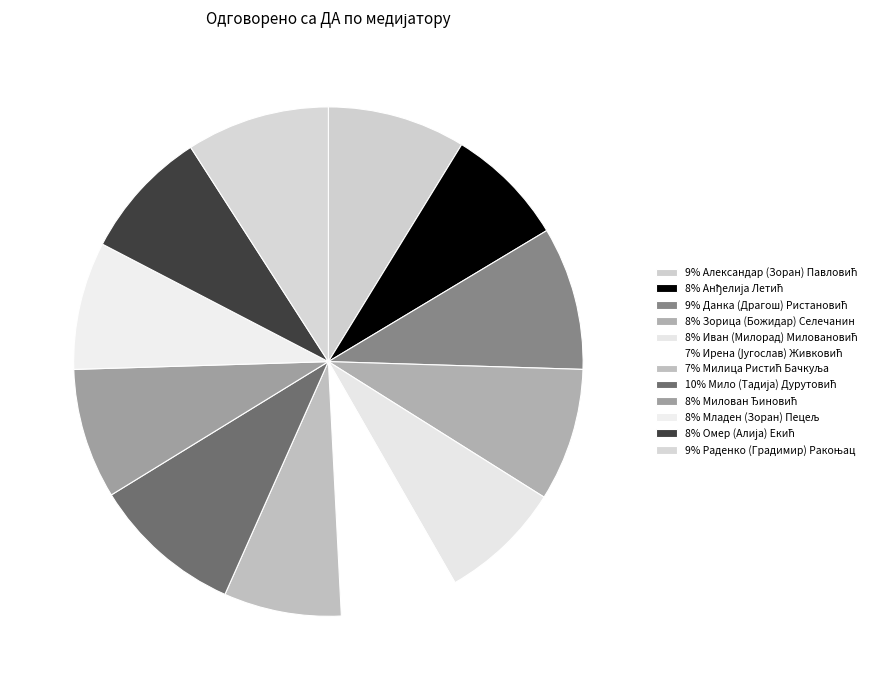

Rank the categories by value from lowest to highest.

Ирена (Југослав) Живковић, Милица Ристић Бачкуља, Анђелија Летић, Иван (Милорад) Миловановић, Младен (Зоран) Пецељ, Милован Ђиновић, Омер (Алија) Екић, Зорица (Божидар) Селечанин, Александар (Зоран) Павловић, Данка (Драгош) Ристановић, Раденко (Градимир) Ракоњац, Мило (Тадија) Дурутовић